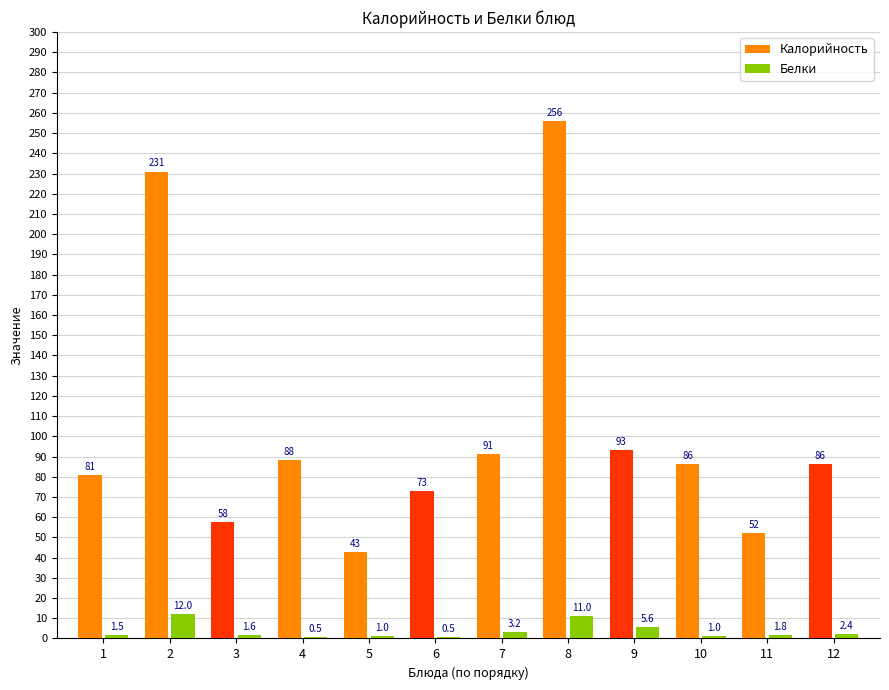

What is the spread (max minus min) of values at 12?

83.8